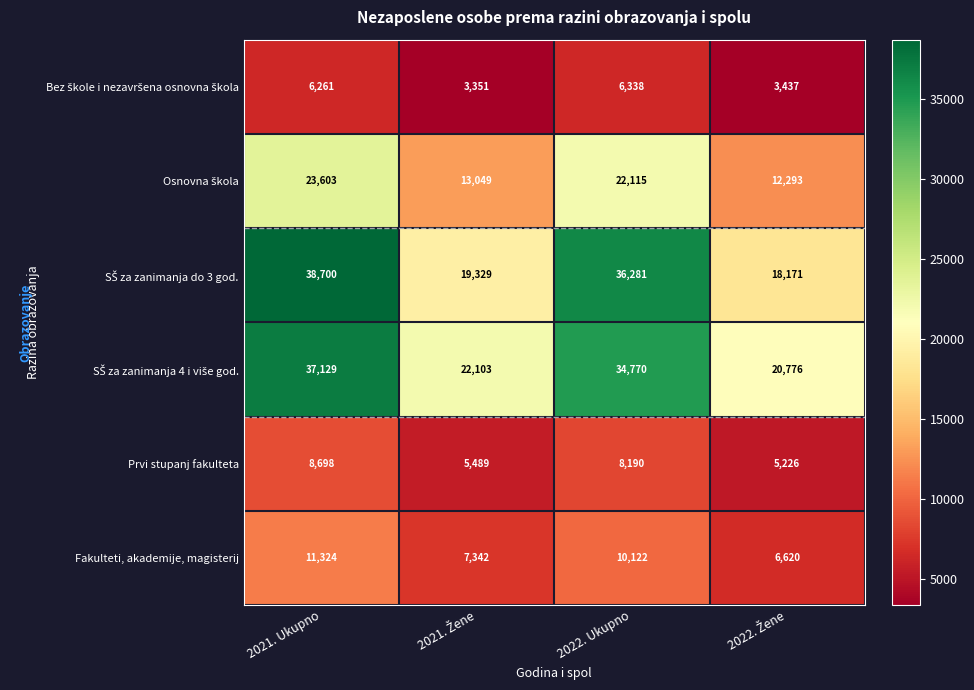

Which category has the highest value across all series?

2021. Ukupno